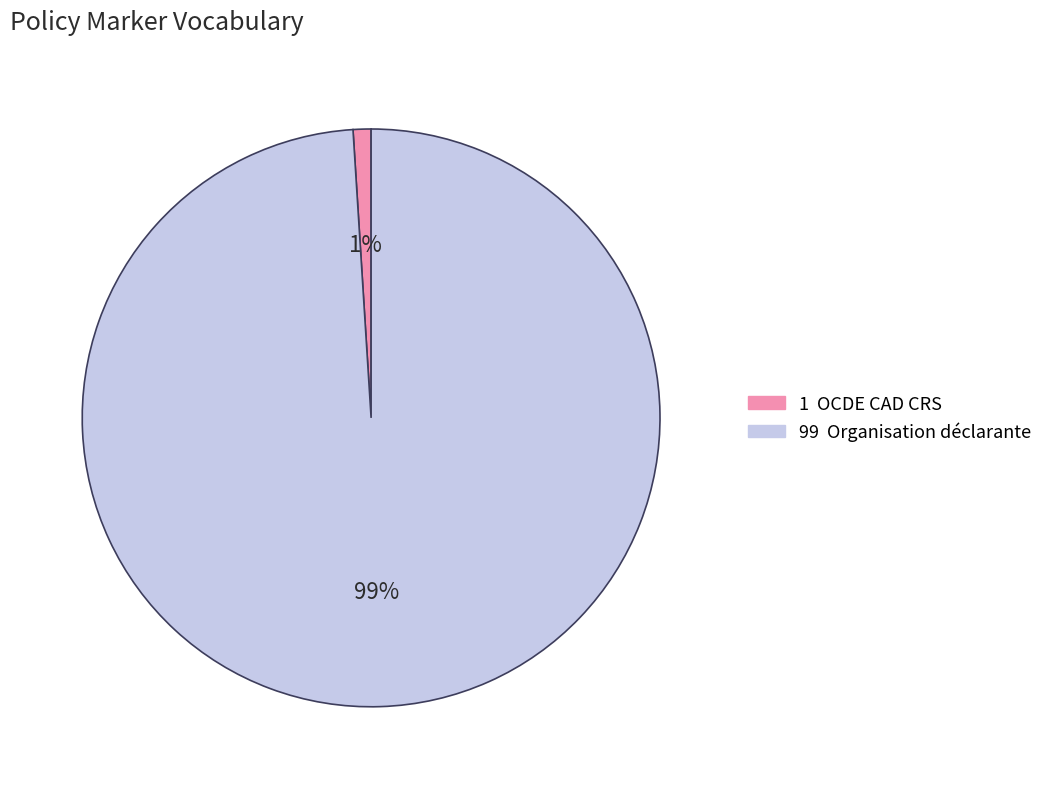

How many slices are in this pie chart?

2